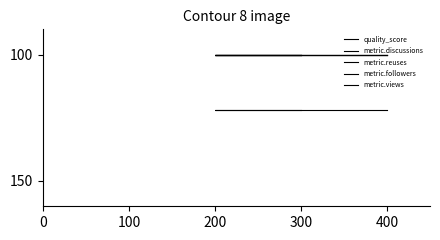

How many lines are shown in the chart?

5